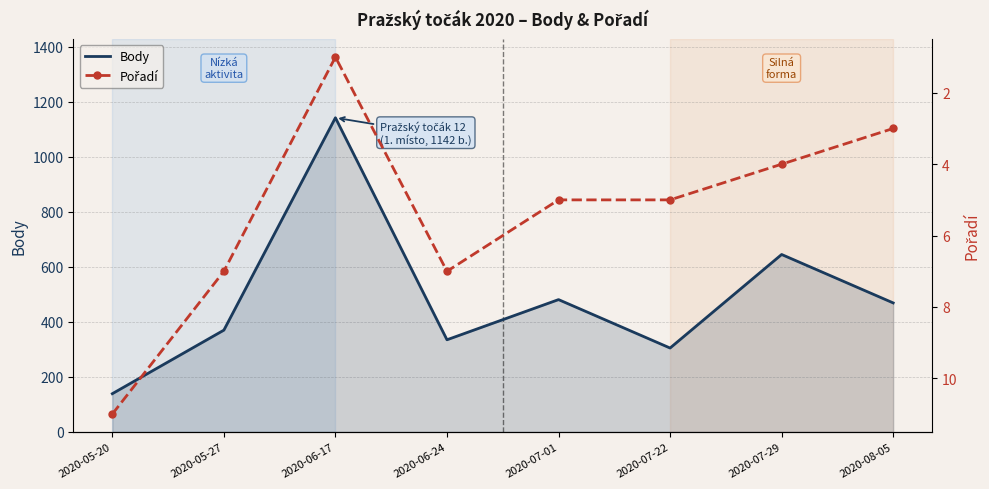

List the series in order of their peak value, highest first.

Body, Pořadí